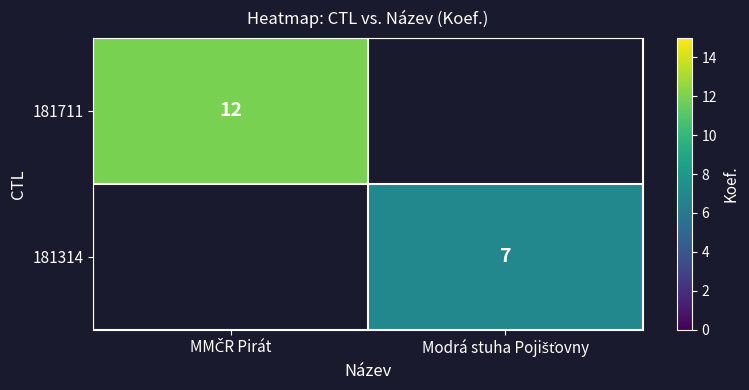

What is the minimum value for 181711?

12.0